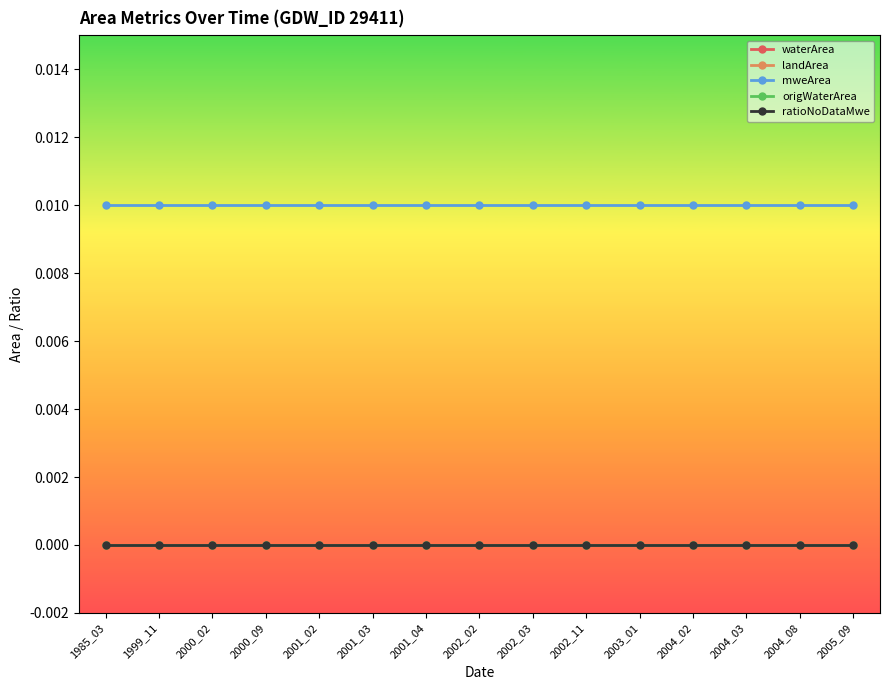

Rank the categories by ratioNoDataMwe value from lowest to highest.

1985_03, 1999_11, 2000_02, 2000_09, 2001_02, 2001_03, 2001_04, 2002_02, 2002_03, 2002_11, 2003_01, 2004_02, 2004_03, 2004_08, 2005_09